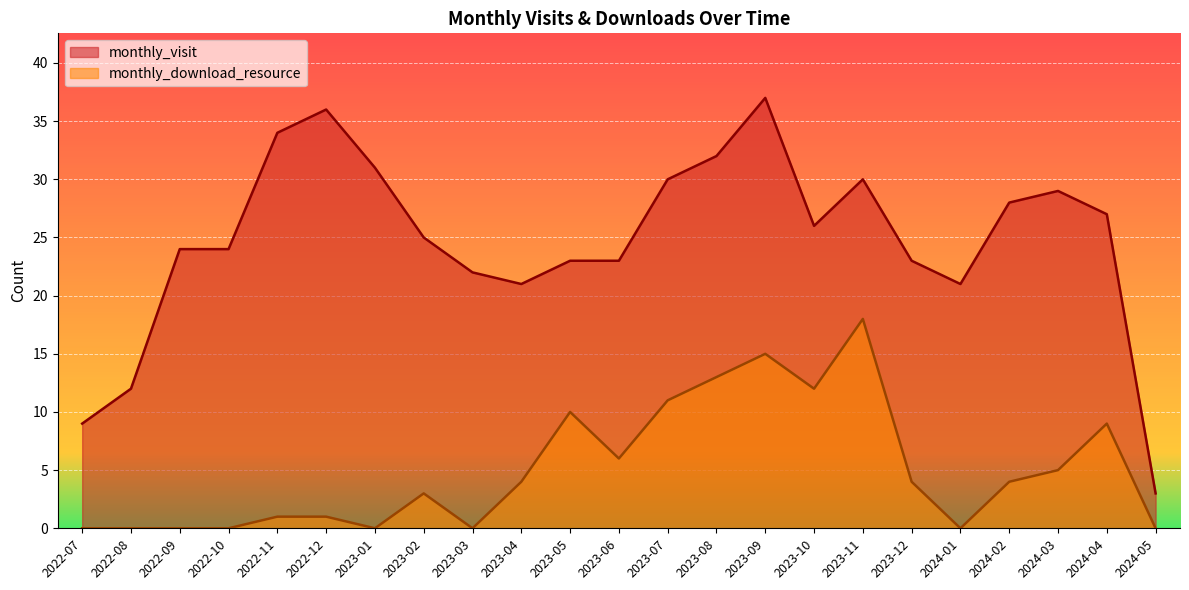

True or false: monthly_download_resource and monthly_visit intersect in this chart.

False